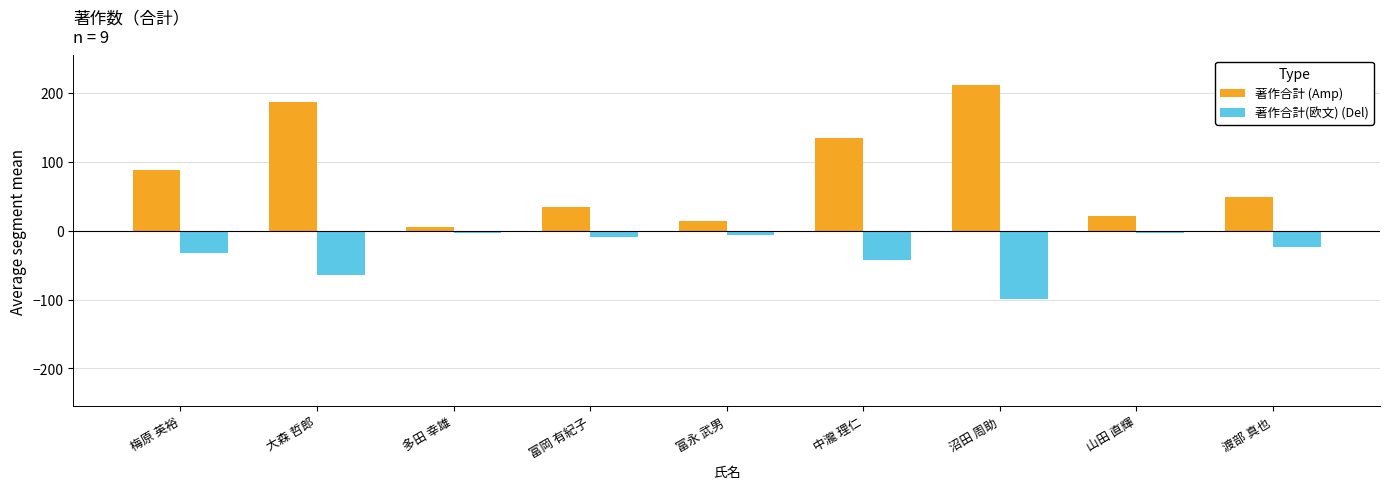

Where is 著作合計 (Amp) nearest to the value 109?

梅原 英裕